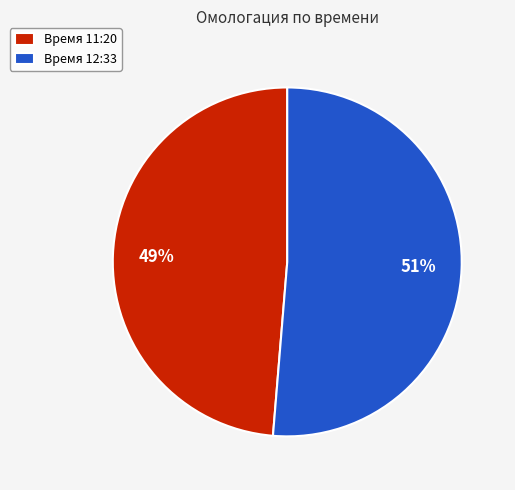

To the nearest percent, what percentage of the pie is Время 11:20?

49%